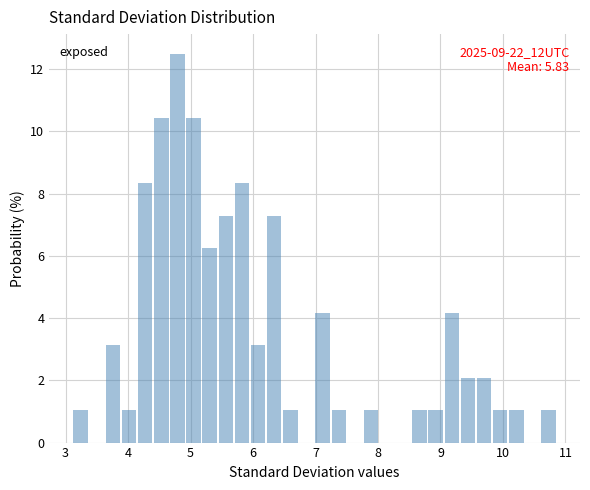

Read against the x-axis, roughly where is the centre of the tallest bar?

4.8